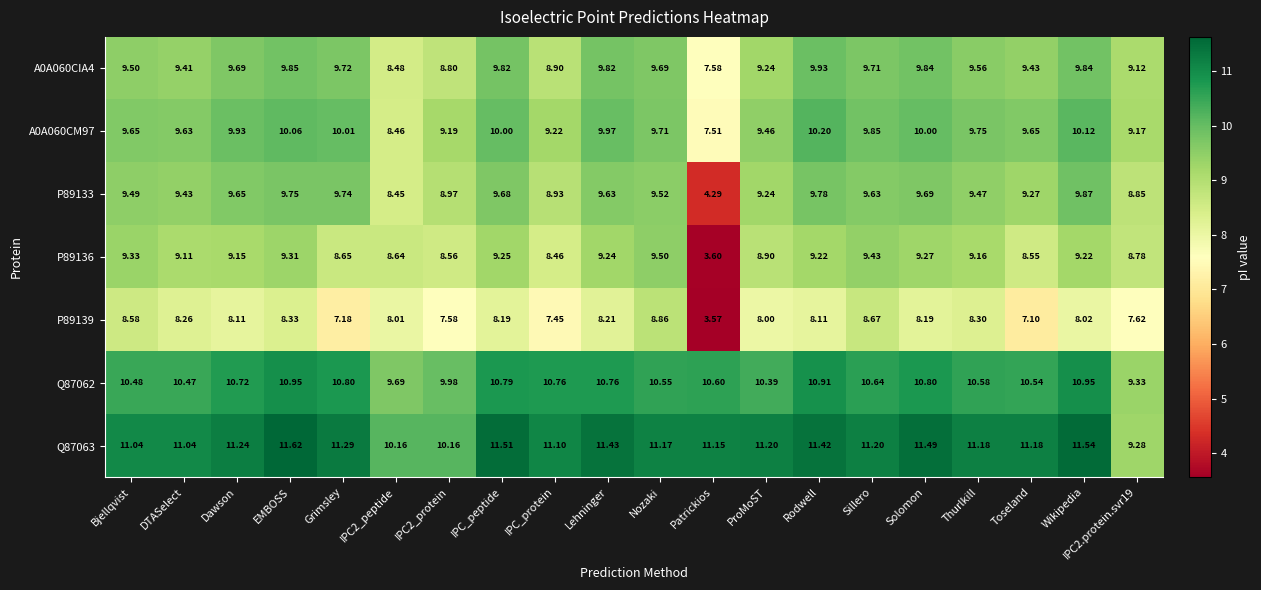

Which label corresponds to the smallest value in the chart?

Patrickios